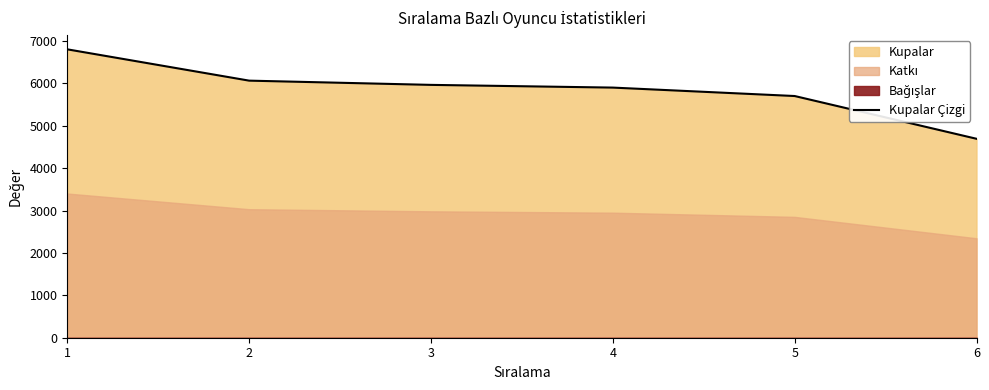

List the labels in order of value, smallest first.

6, 5, 4, 3, 2, 1